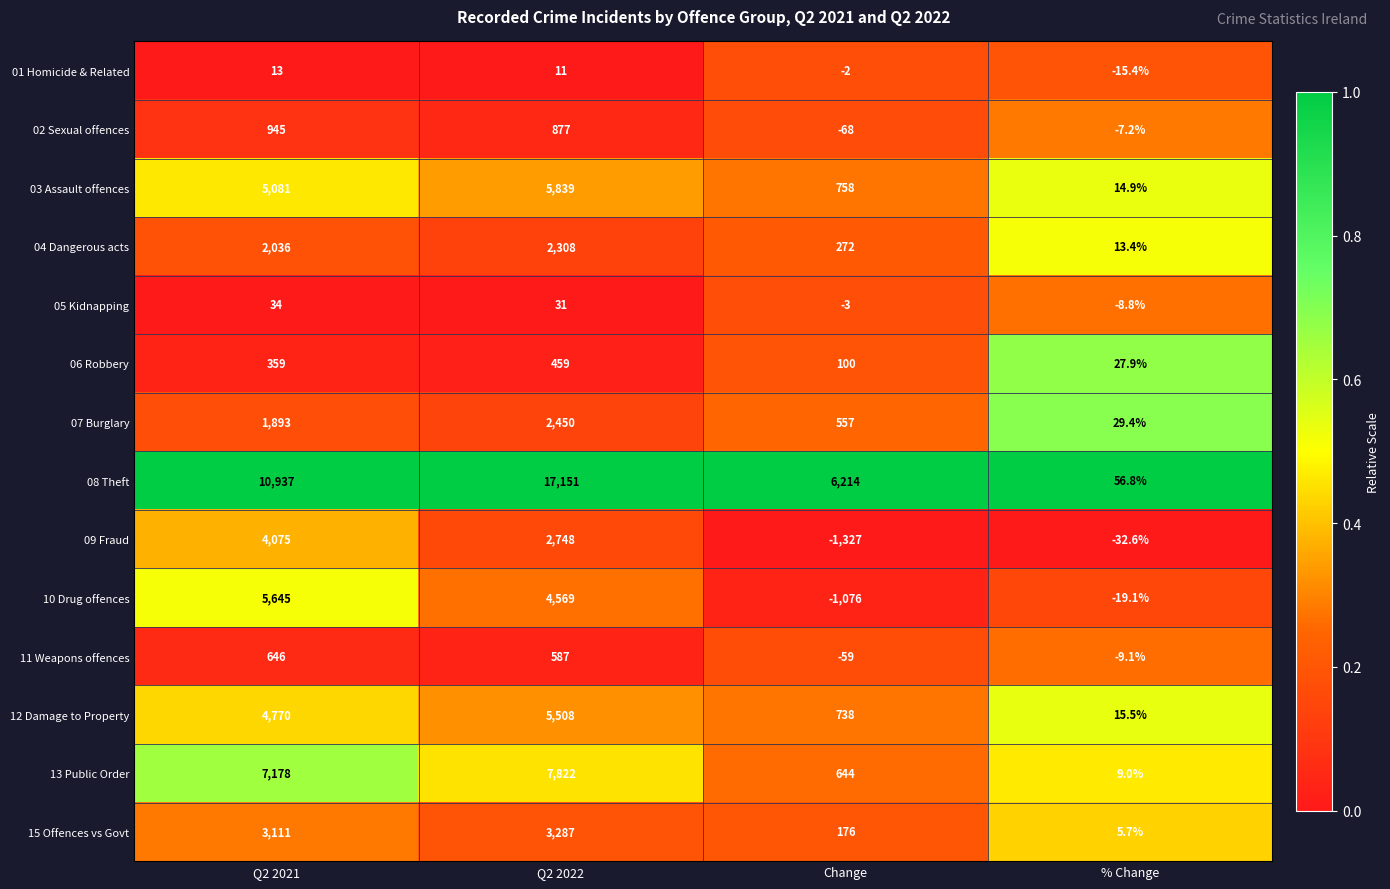

What is the sum of the 01 Homicide & Related values at Q2 2021 and Change?

11.0